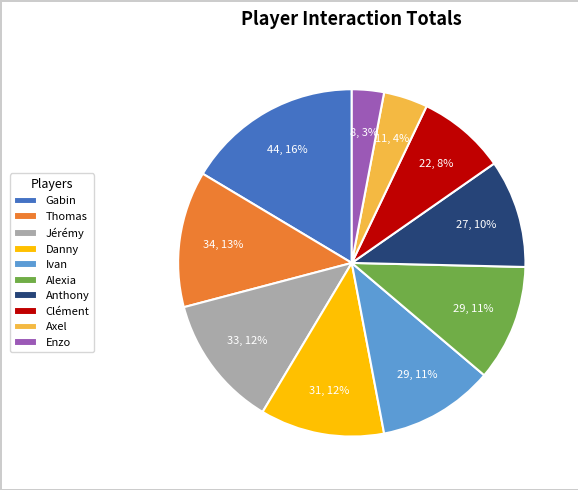

Do Axel and Gabin together represent more than half of the pie?

No